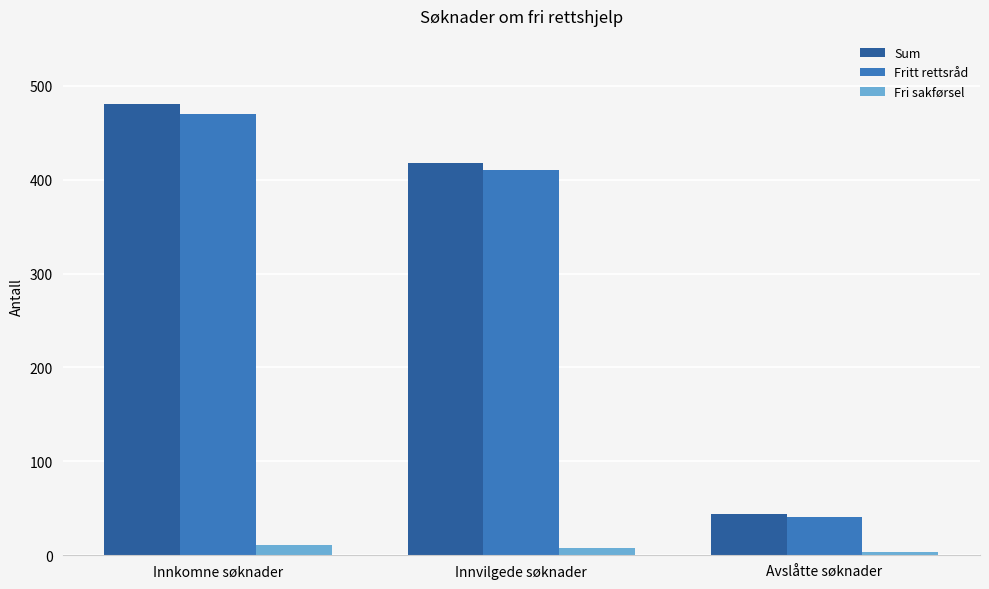

What position from the left is Innvilgede søknader?

2